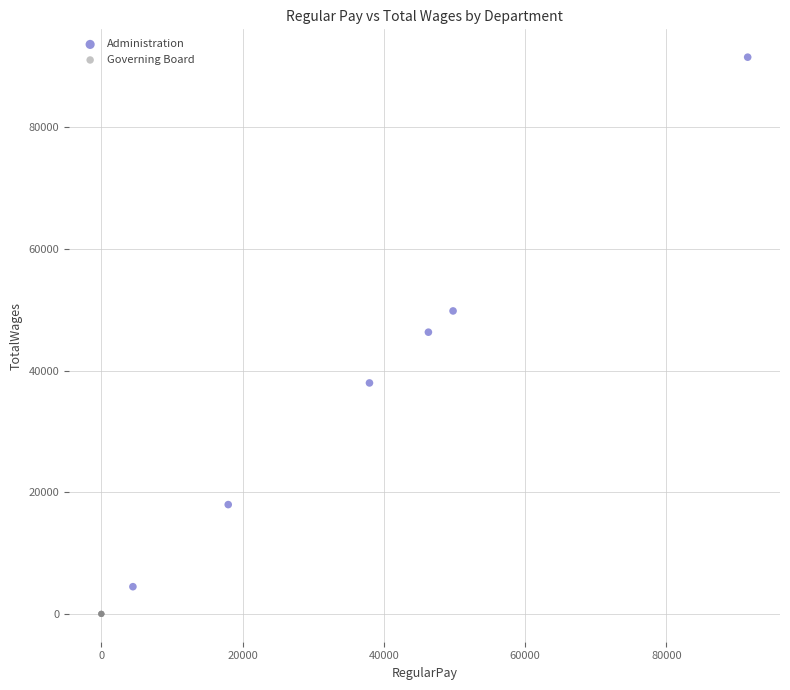

Which series contains the highest Y value?

Administration